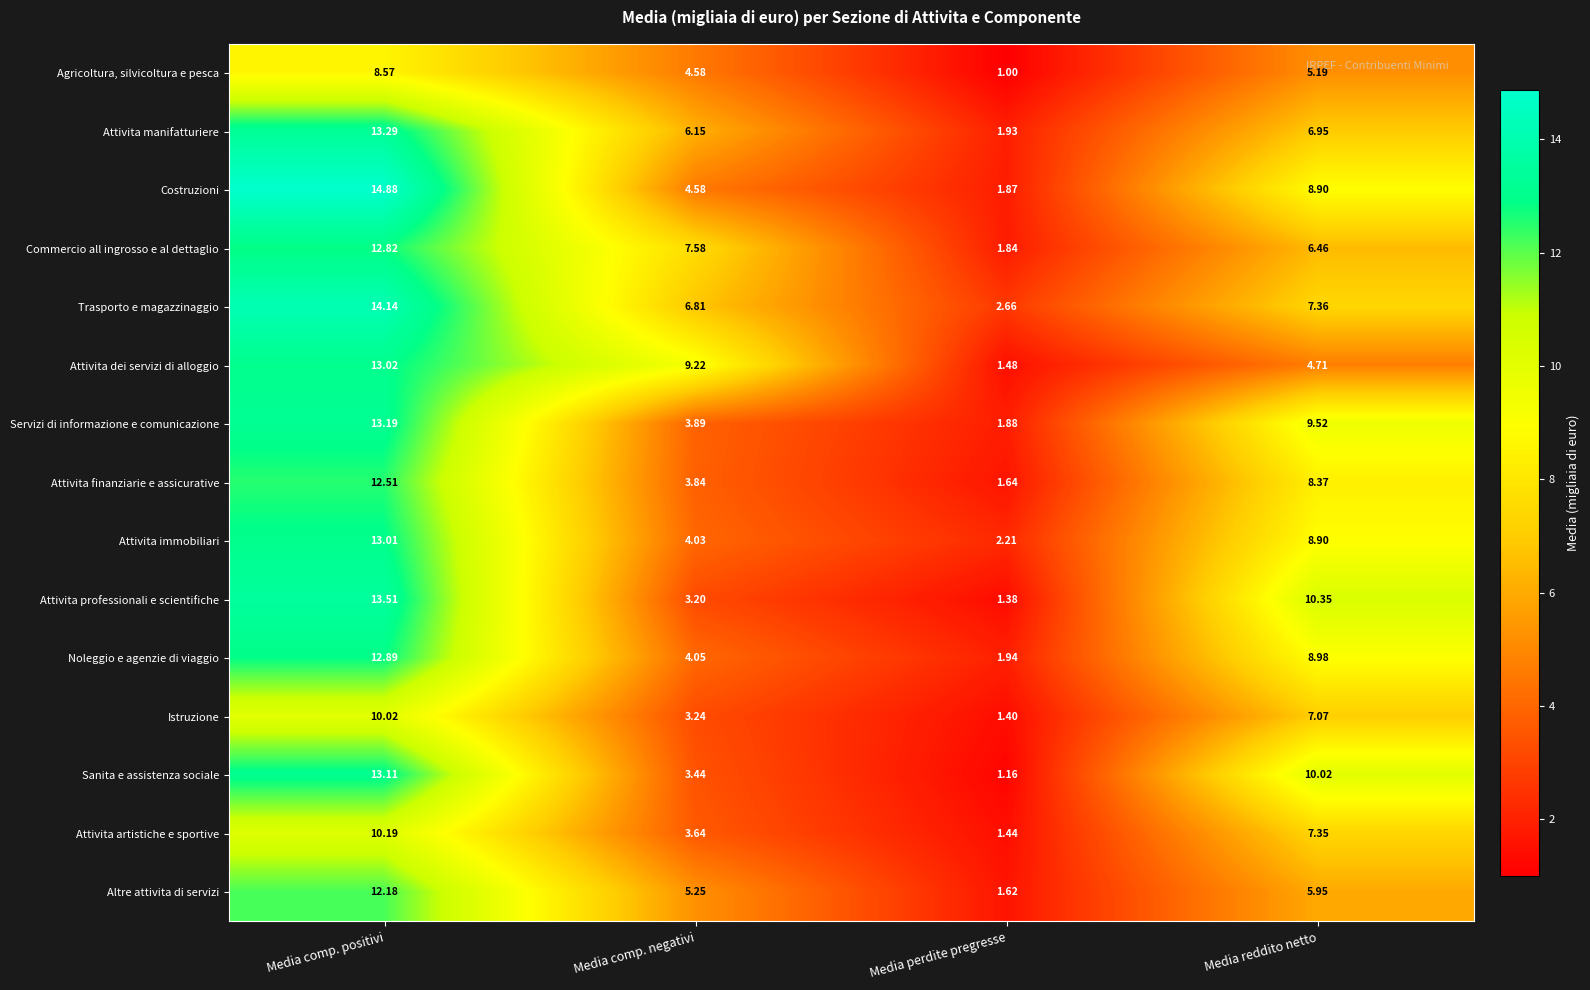

Where is Altre attivita di servizi nearest to the value 6?

Media reddito netto